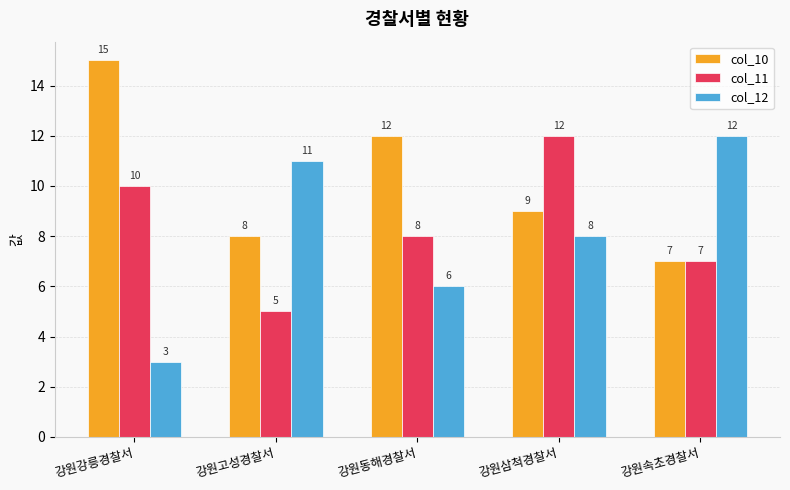

What is the sum of the col_11 values at 강원동해경찰서 and 강원삼척경찰서?

20